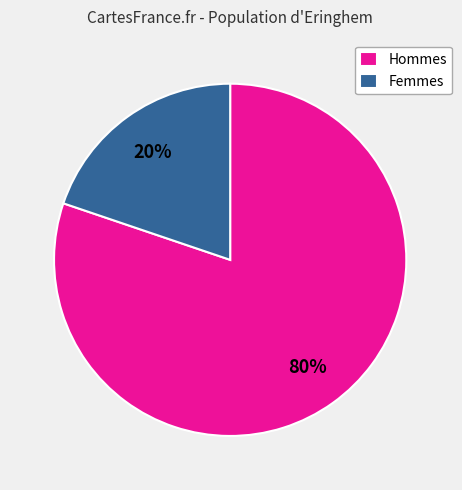

Is it true that Femmes is 6% of the pie?

False